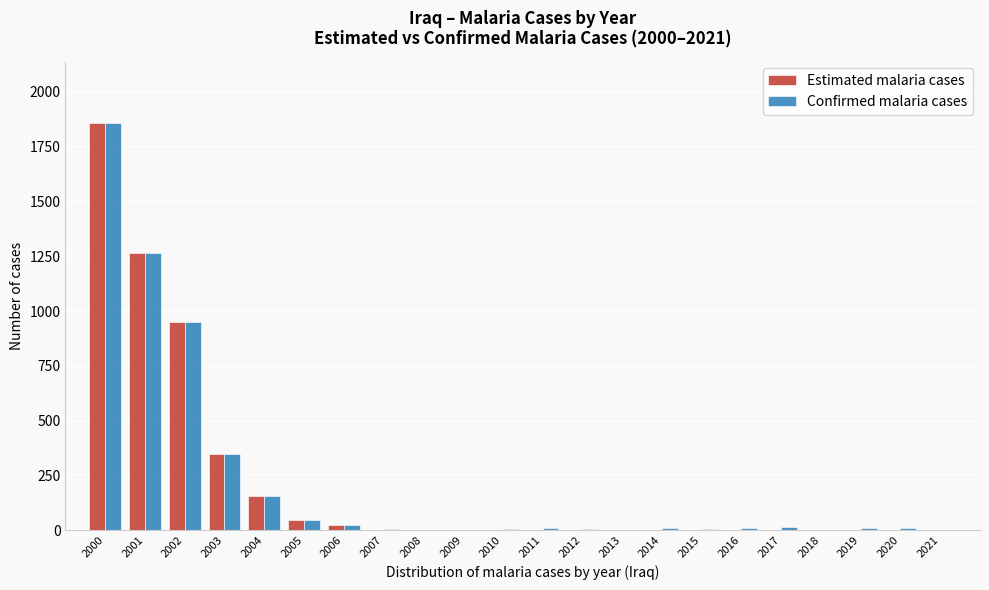

The Confirmed malaria cases series shows 11 at 2011. True or false?

True